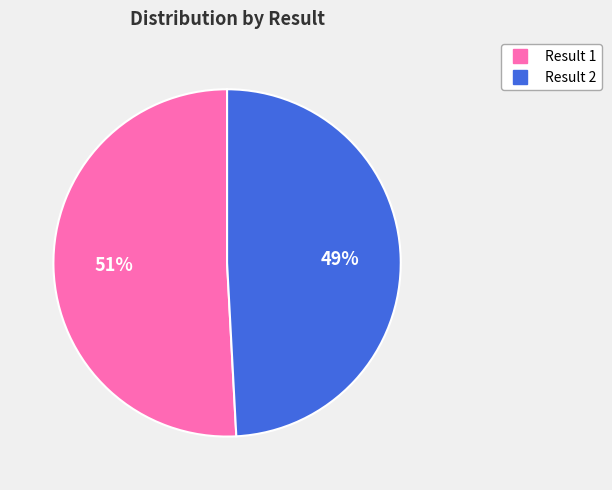

To the nearest percent, what is the difference between the largest and smallest slice percentages?

2%